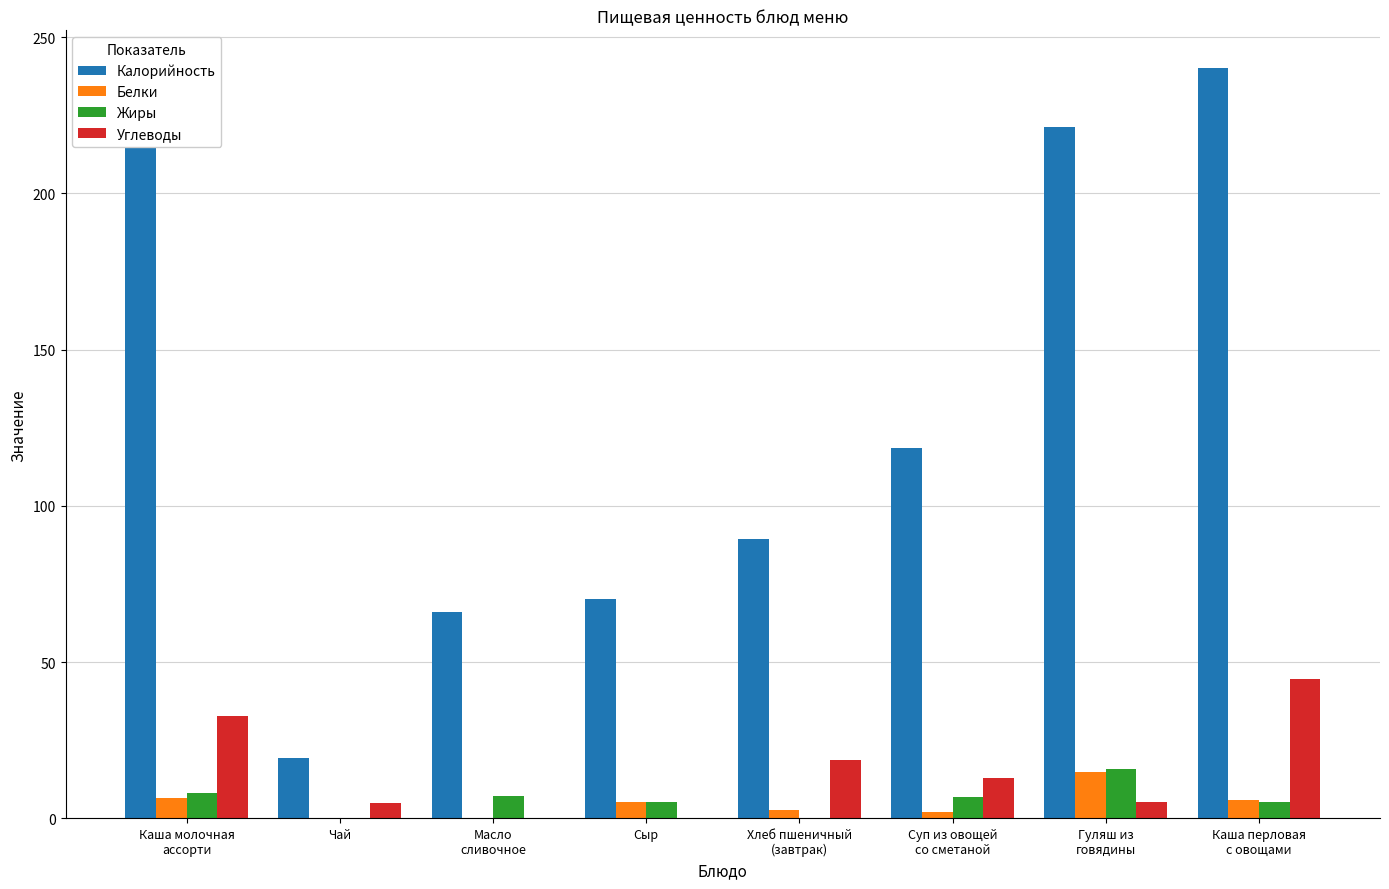

What is the sum of all Белки values?

37.2